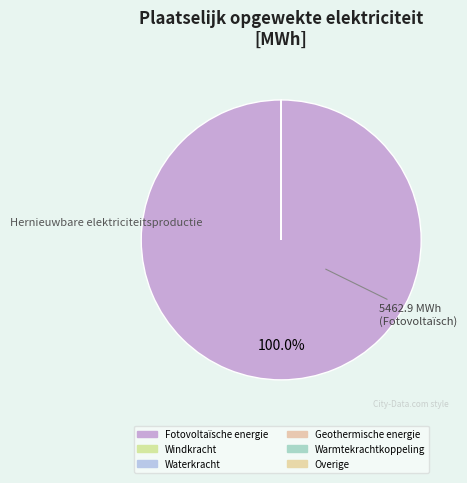

What is the smallest slice in the pie chart?

Windkracht